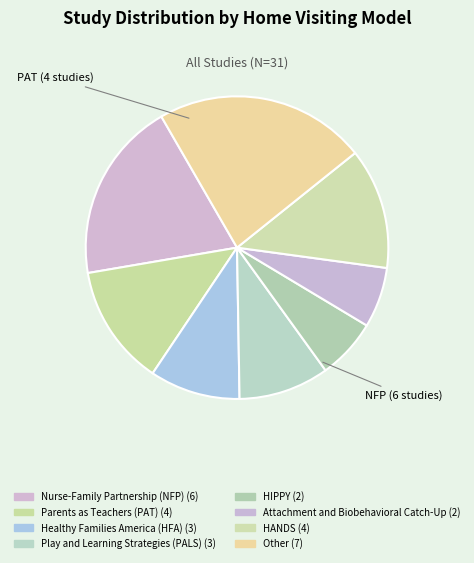

How many slices are in this pie chart?

8